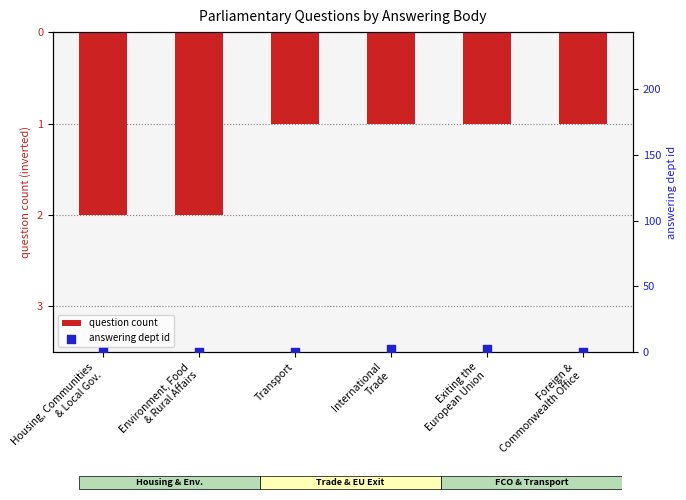

Is the value of answering dept id at Foreign &
Commonwealth Office greater than the value of question count at Foreign &
Commonwealth Office?

Yes